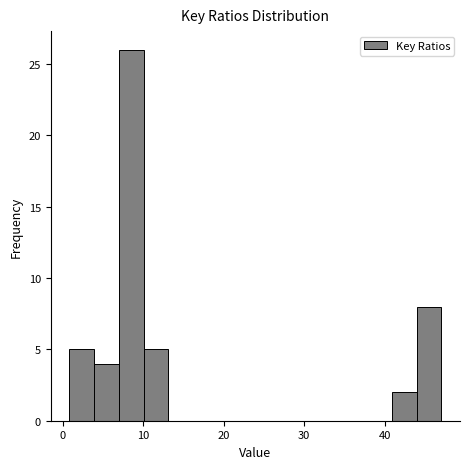

Read against the x-axis, roughly where is the centre of the tallest bar?

9